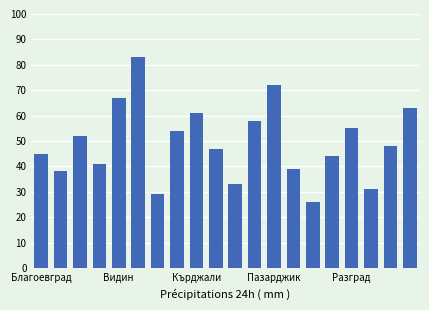

What is the smallest value displayed?

26